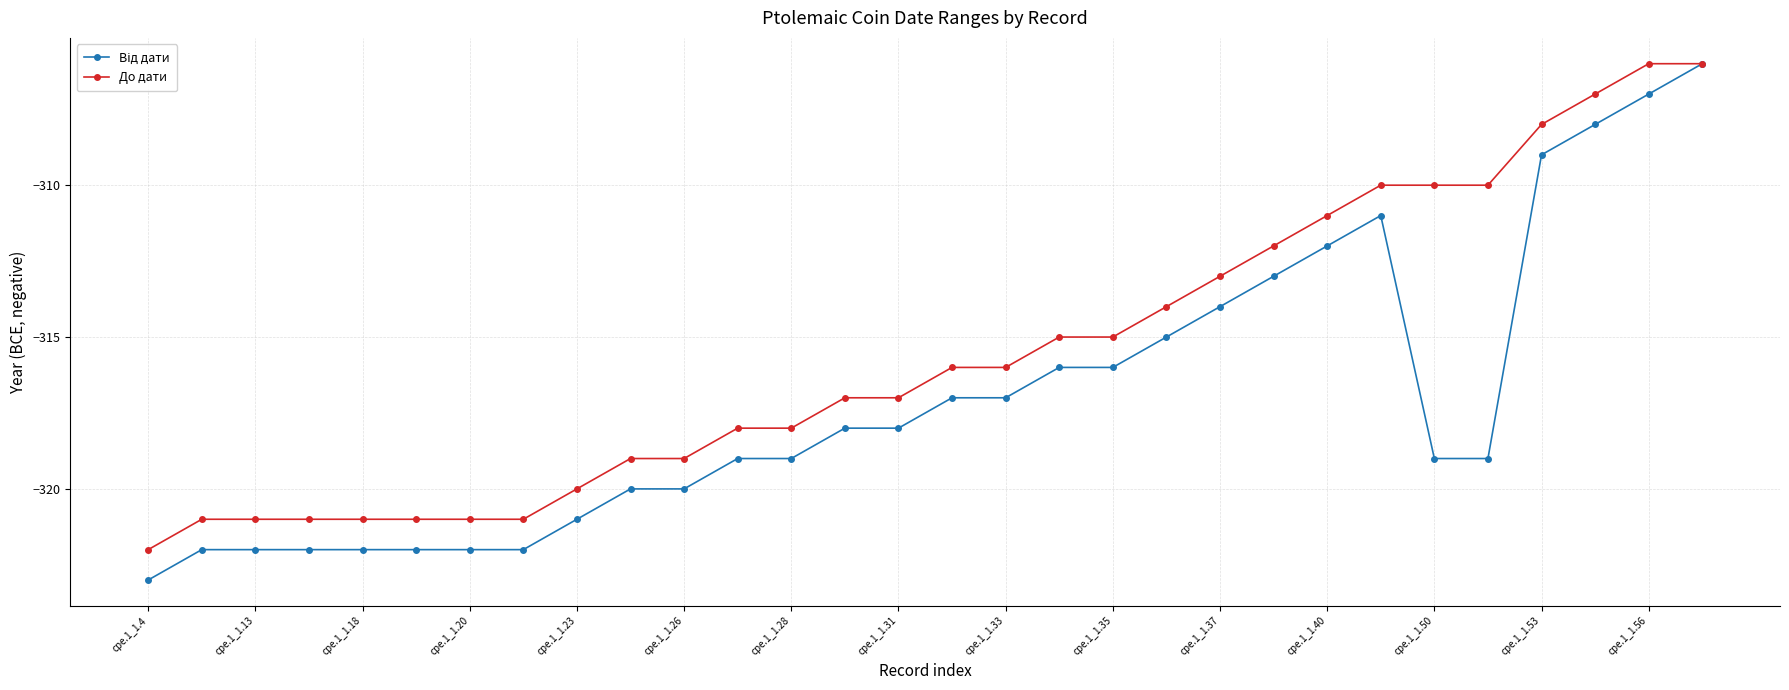

What is the value of the До дати point at the 11th from the left?

-319